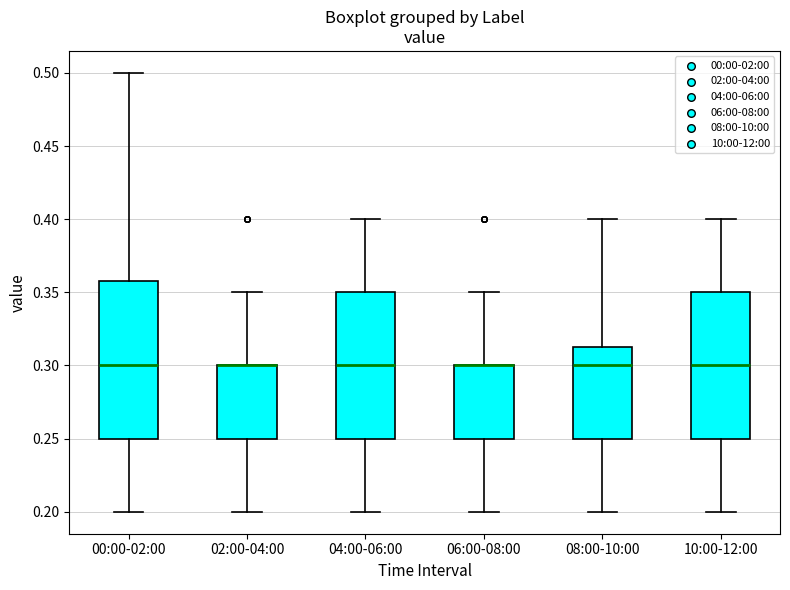

Reading left to right, read every box against the y-axis: the position of its median line, the range the box covers, and the ends of its whiskers. The values are not printed on the chart, so give them approximately, as read against the axis.

00:00-02:00: median 0.300, box 0.250 to 0.360, whiskers 0.200 to 0.500
02:00-04:00: median 0.300 (drawn on the box's upper edge), box 0.250 to 0.300, whiskers 0.200 to 0.350
04:00-06:00: median 0.300, box 0.250 to 0.350, whiskers 0.200 to 0.400
06:00-08:00: median 0.300 (drawn on the box's upper edge), box 0.250 to 0.300, whiskers 0.200 to 0.350
08:00-10:00: median 0.300, box 0.250 to 0.315, whiskers 0.200 to 0.400
10:00-12:00: median 0.300, box 0.250 to 0.350, whiskers 0.200 to 0.400